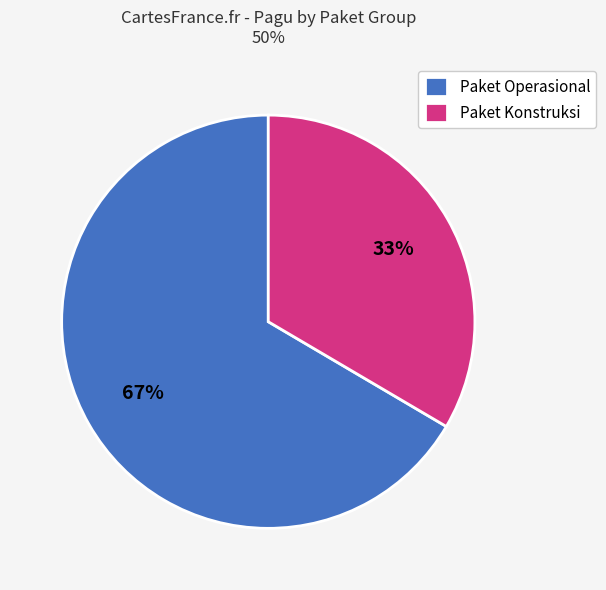

To the nearest percent, what portion does Paket Konstruksi represent?

33%